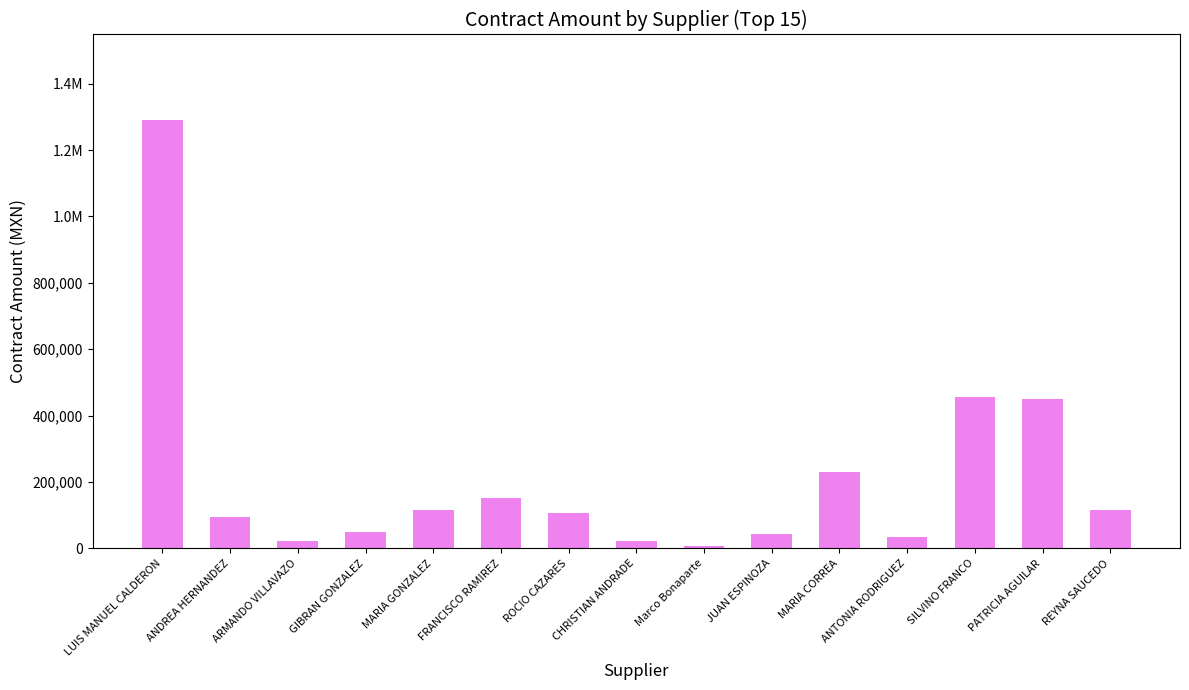

Does the chart contain any negative values?

No